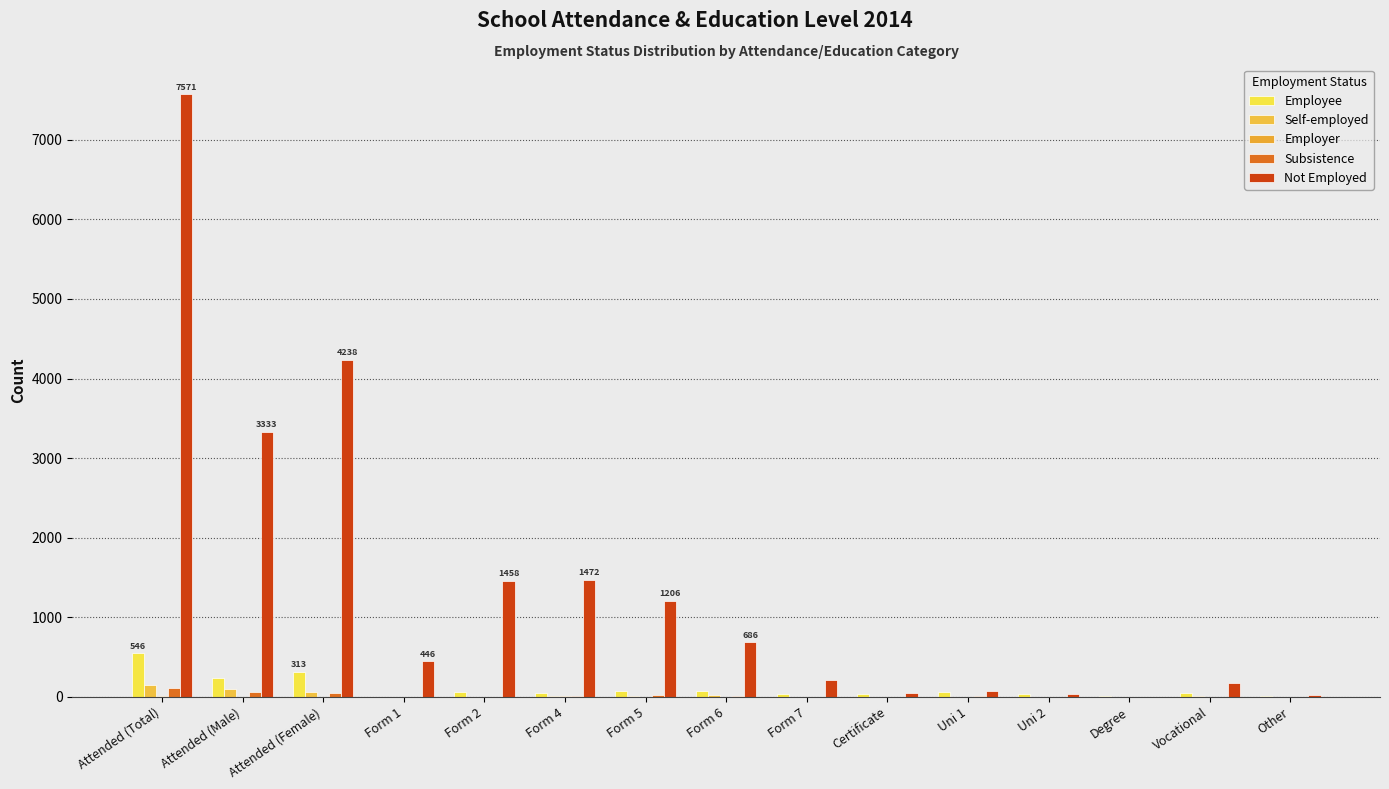

What is the average value of the Employee series?

106